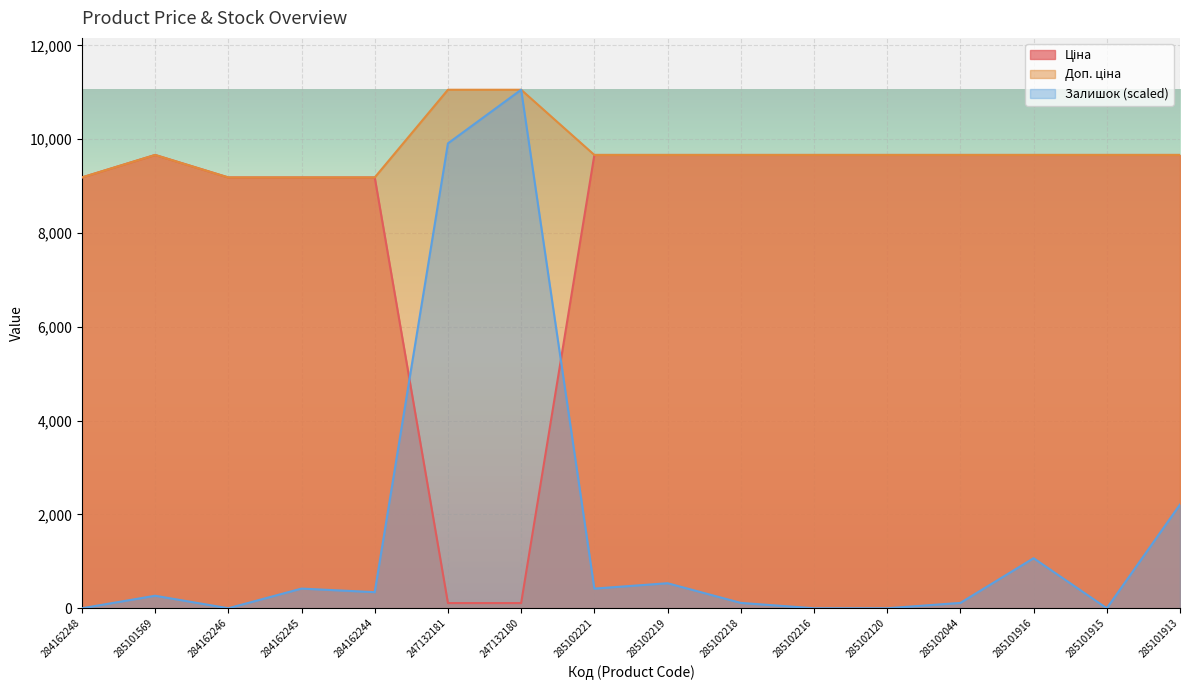

What value does the Ціна series have at 285102120?

9664.7